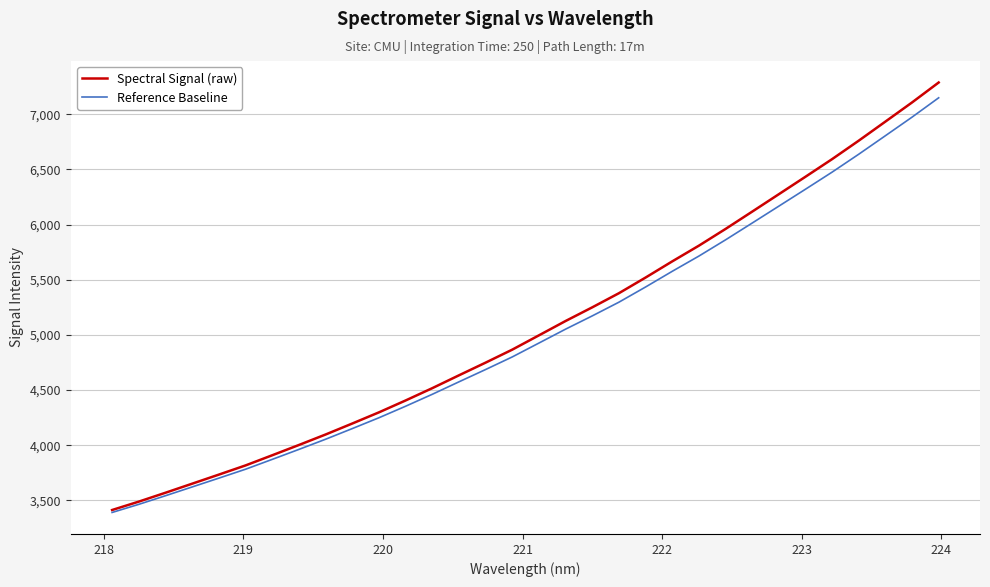

What is the sum of all Spectral Signal (raw) values?

162585.9